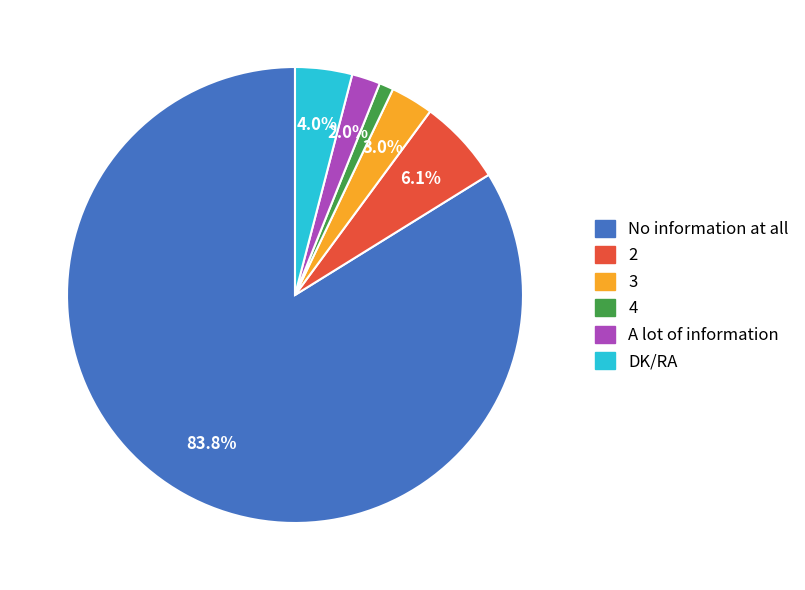

Rank the categories by value from highest to lowest.

No information at all, 2, DK/RA, 3, A lot of information, 4